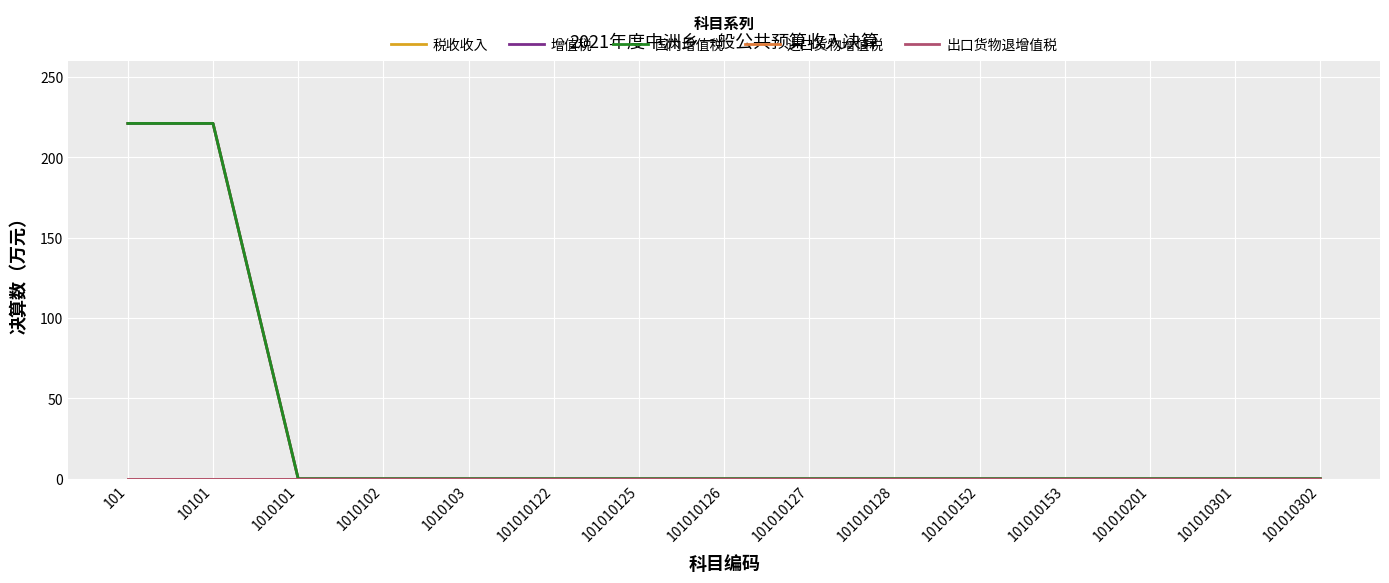

True or false: 国内增值税 and 出口货物退增值税 cross at least once.

False